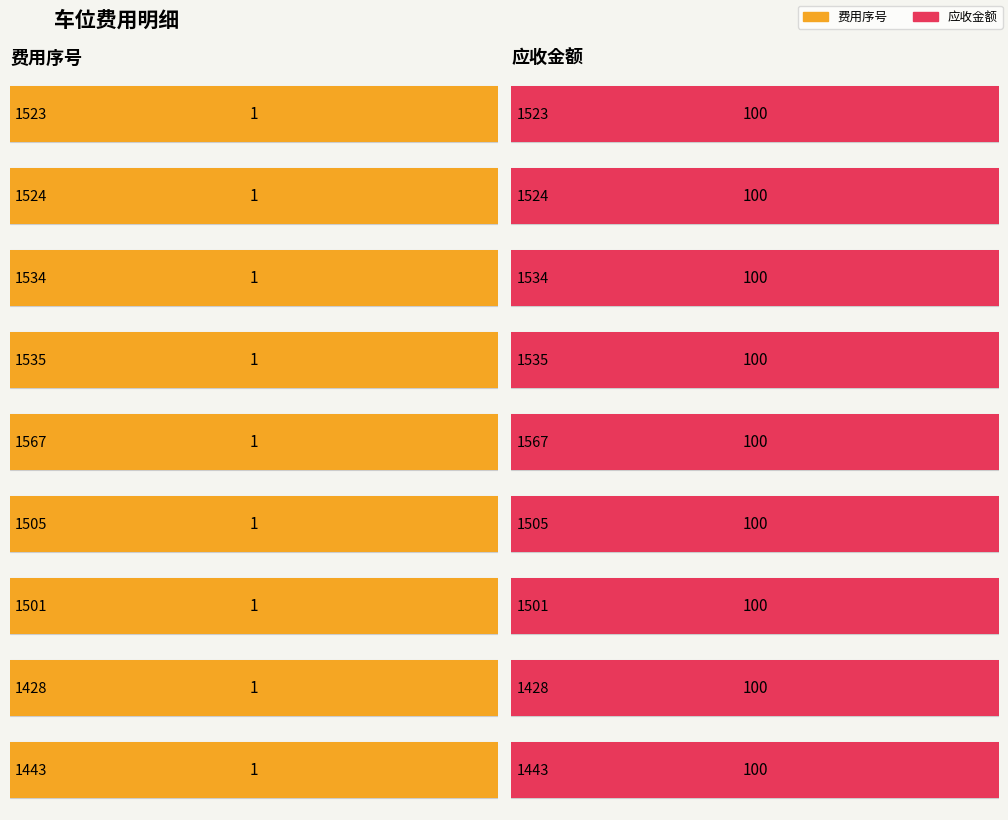

Which category has the lowest value across all series?

1523